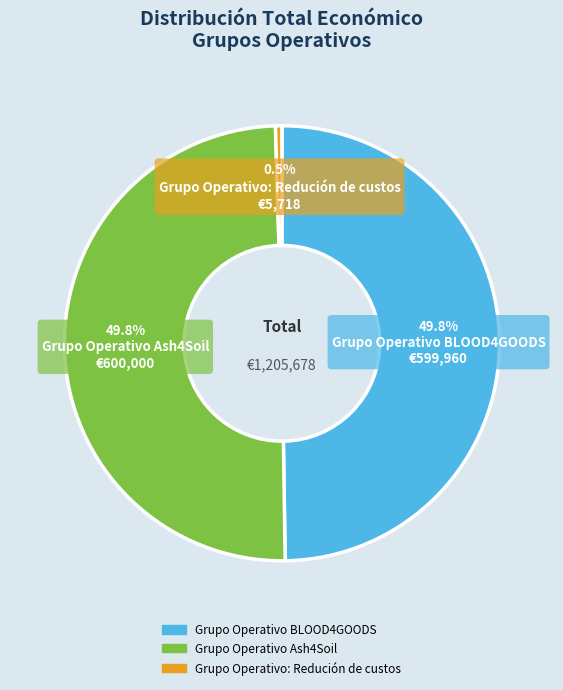

Do Grupo Operativo Ash4Soil and Grupo Operativo: Redución de custos together represent more than half of the pie?

Yes